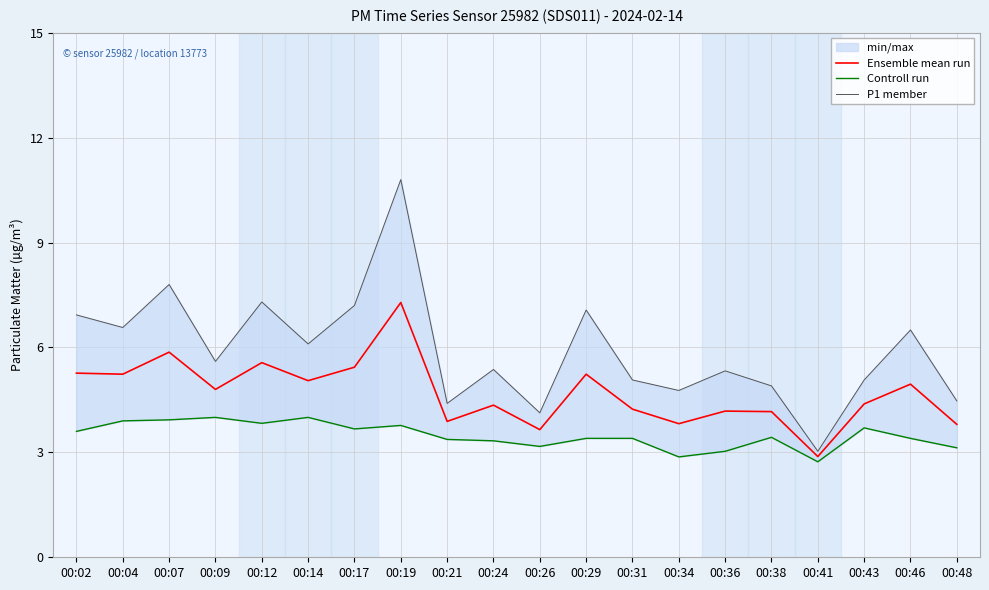

What is the value of the Controll run point at the 15th from the left?

3.0